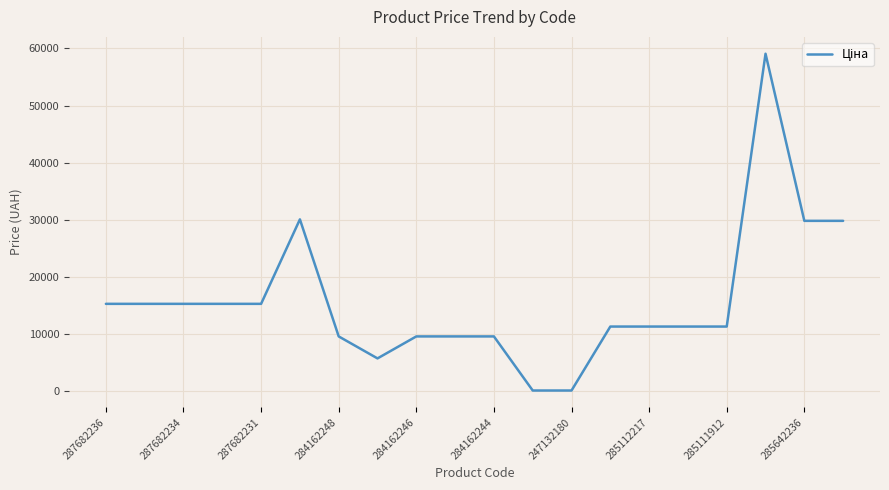

True or false: the data has more than 1 interior local peaks.

True